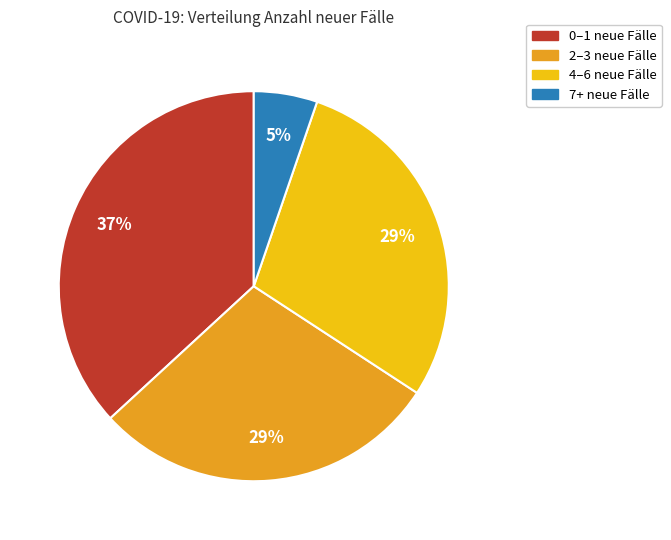

To the nearest percent, what is the average slice percentage?

25%